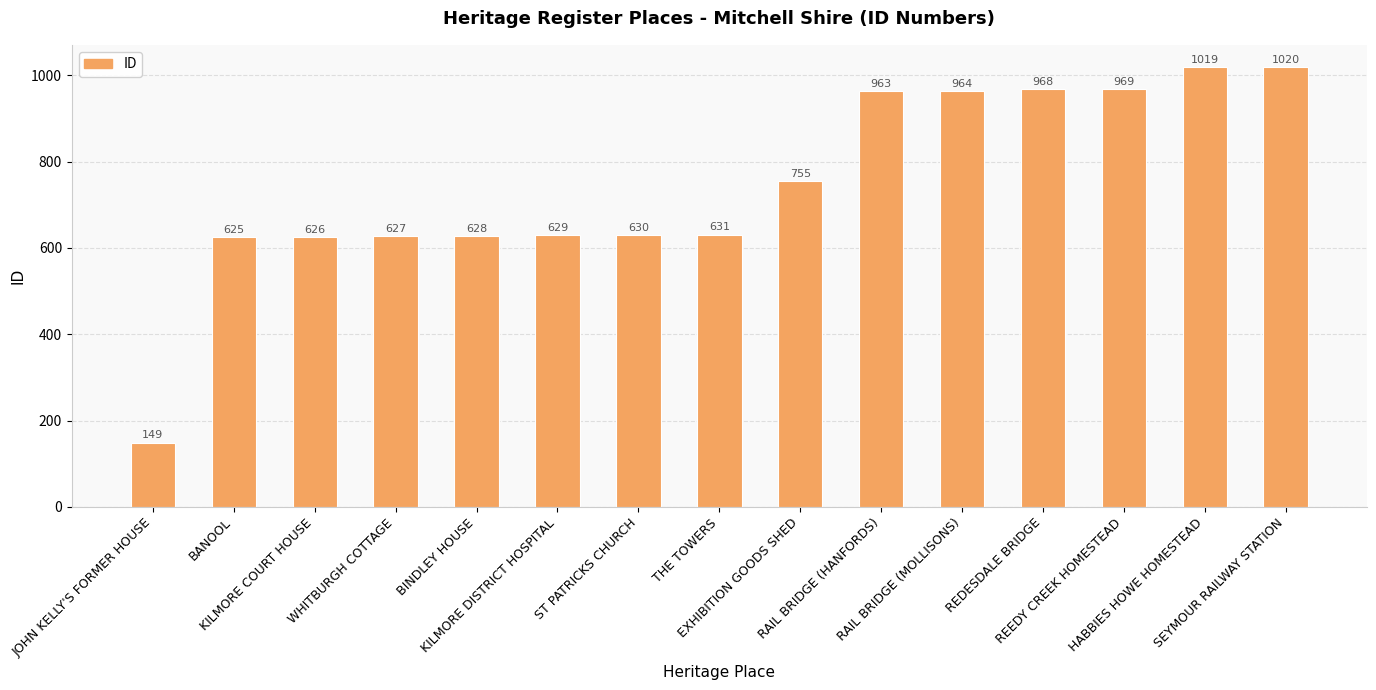

At which category does the chart reach its peak across all series?

SEYMOUR RAILWAY STATION